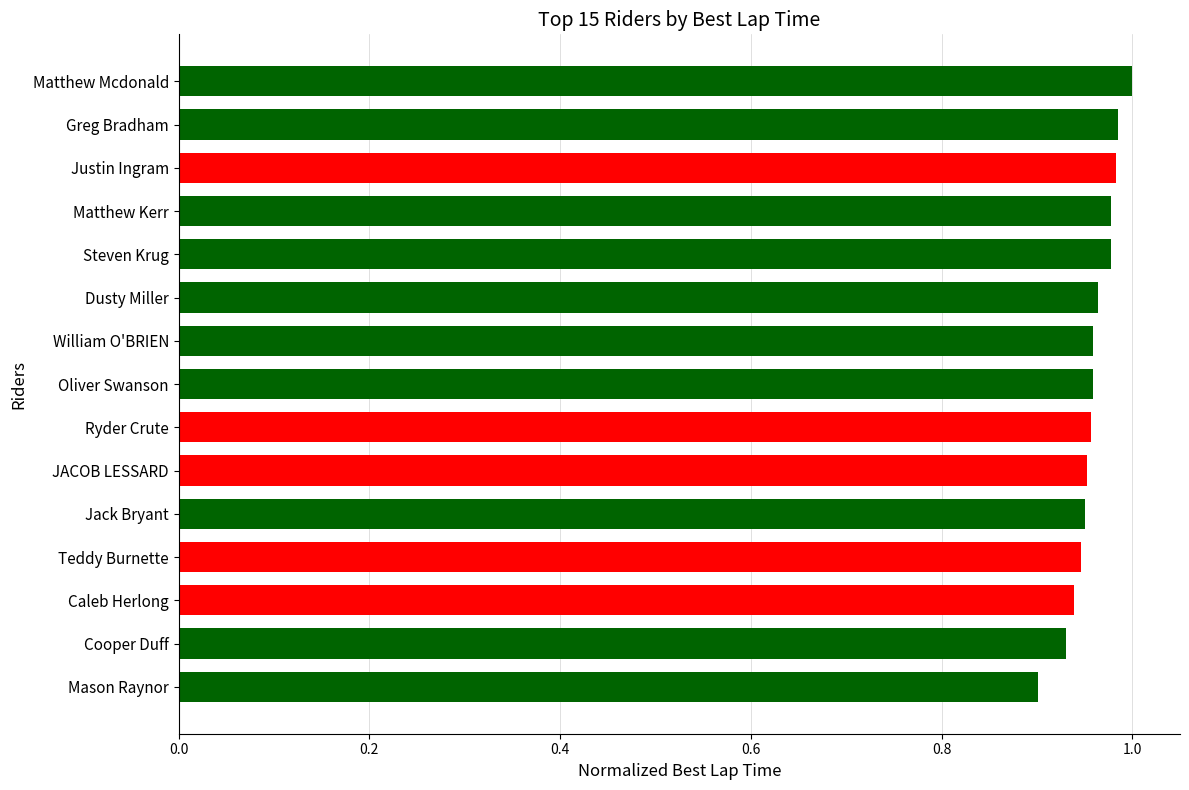

Is it true that the value at Matthew Kerr is 0.3?

False